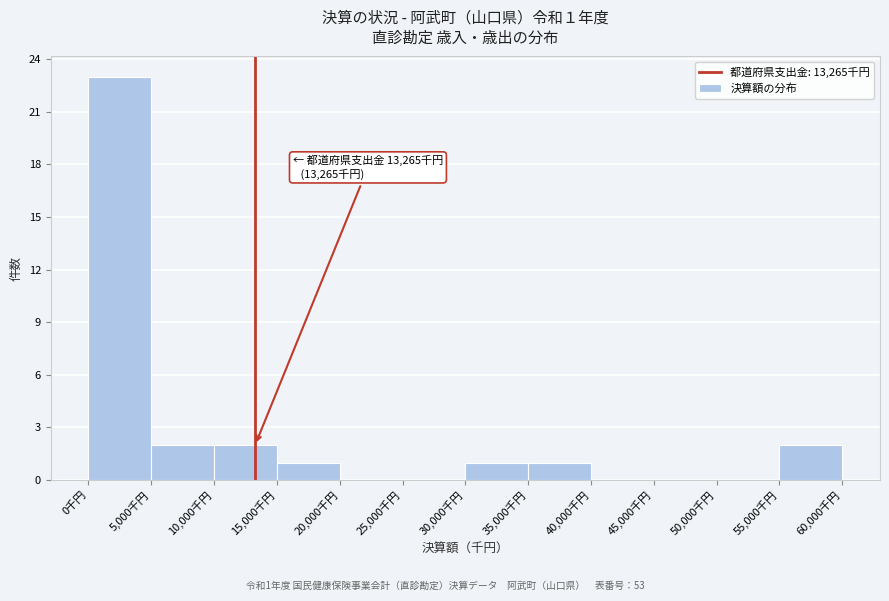

Which range on the x-axis has the tallest bar?

0 to 5000